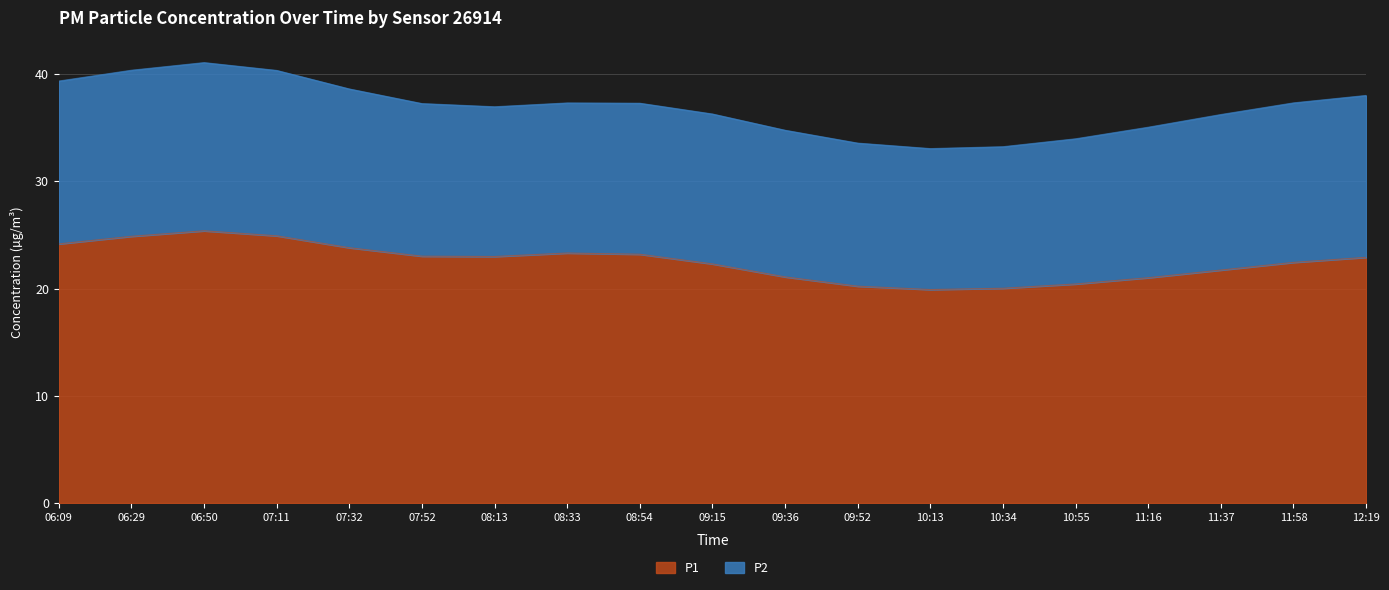

Is it true that P1 equals 35.3 at 08:13?

False